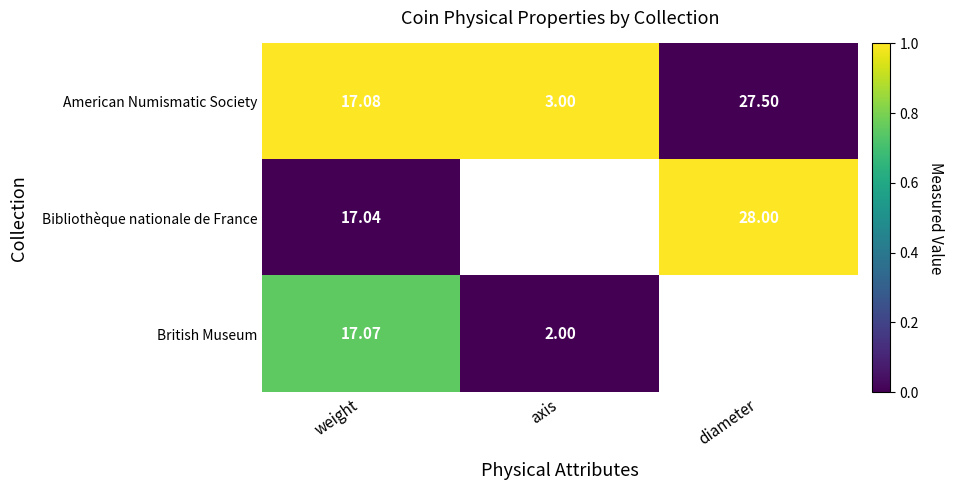

At which label does American Numismatic Society reach its minimum?

axis